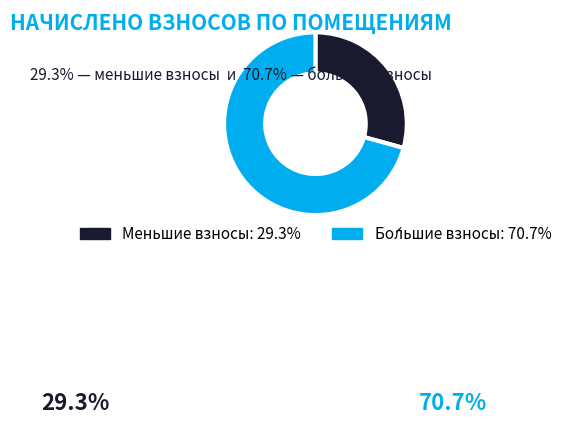

Is there a majority slice in this chart?

Yes